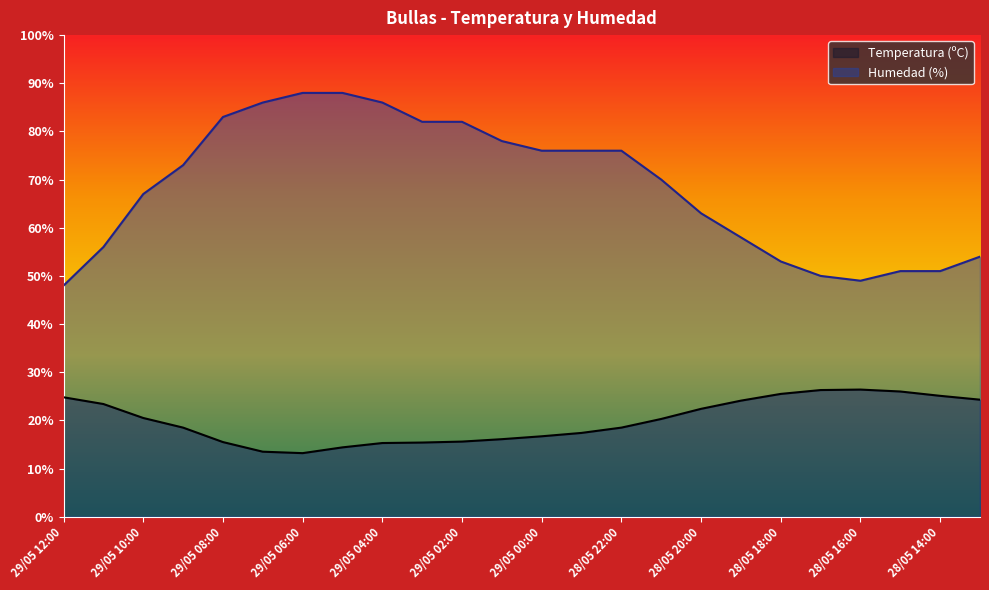

Reading left to right, extract all data points from this chart.

Temperatura (ºC): 24.8	23.4	20.5	18.5	15.5	13.5	13.2	14.4	15.3	15.4	15.6	16.1	16.7	17.4	18.5	20.3	22.4	24.1	25.5	26.3	26.4	26.0	25.1	24.3
Humedad (%): 48.0	56.0	67.0	73.0	83.0	86.0	88.0	88.0	86.0	82.0	82.0	78.0	76.0	76.0	76.0	70.0	63.0	58.0	53.0	50.0	49.0	51.0	51.0	54.0